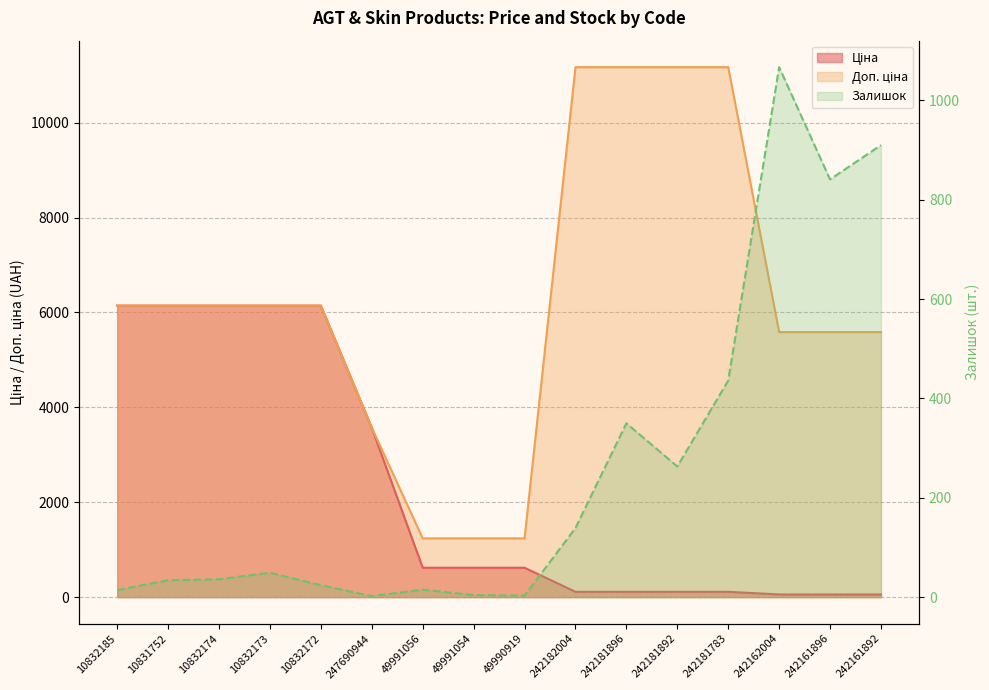

What is the greatest value displayed?

11169.0